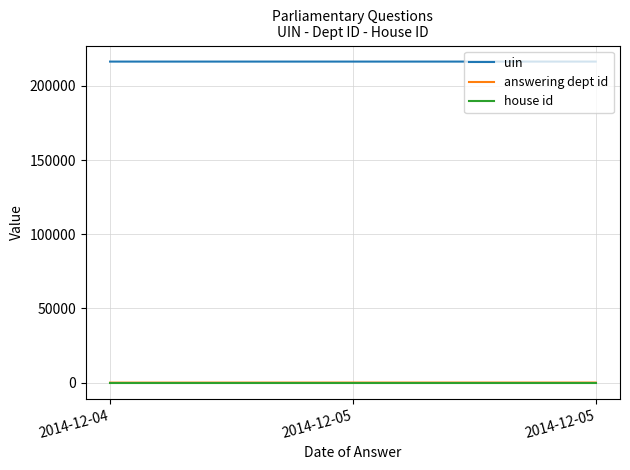

Is this an area chart (filled region under the line)?

No